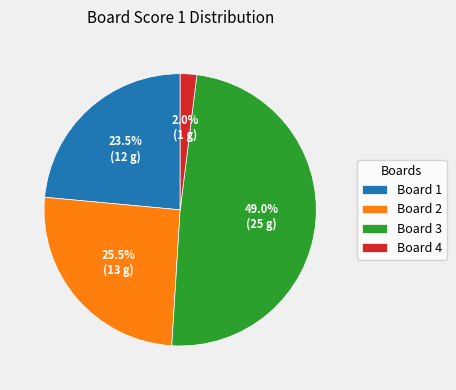

To the nearest percent, what is the difference between the largest and smallest slice percentages?

47%